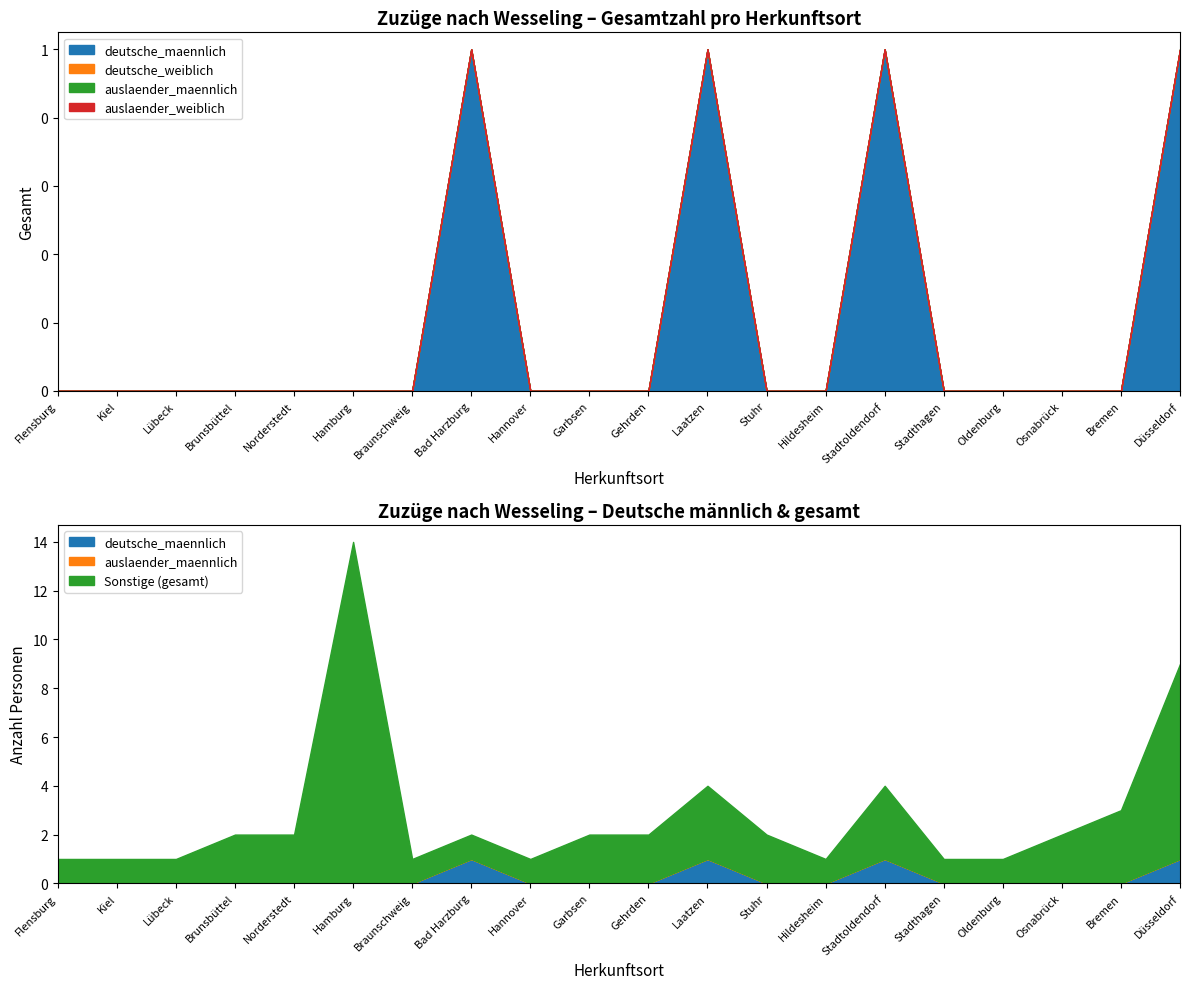

At which category is the sum across all series the highest?

Hamburg